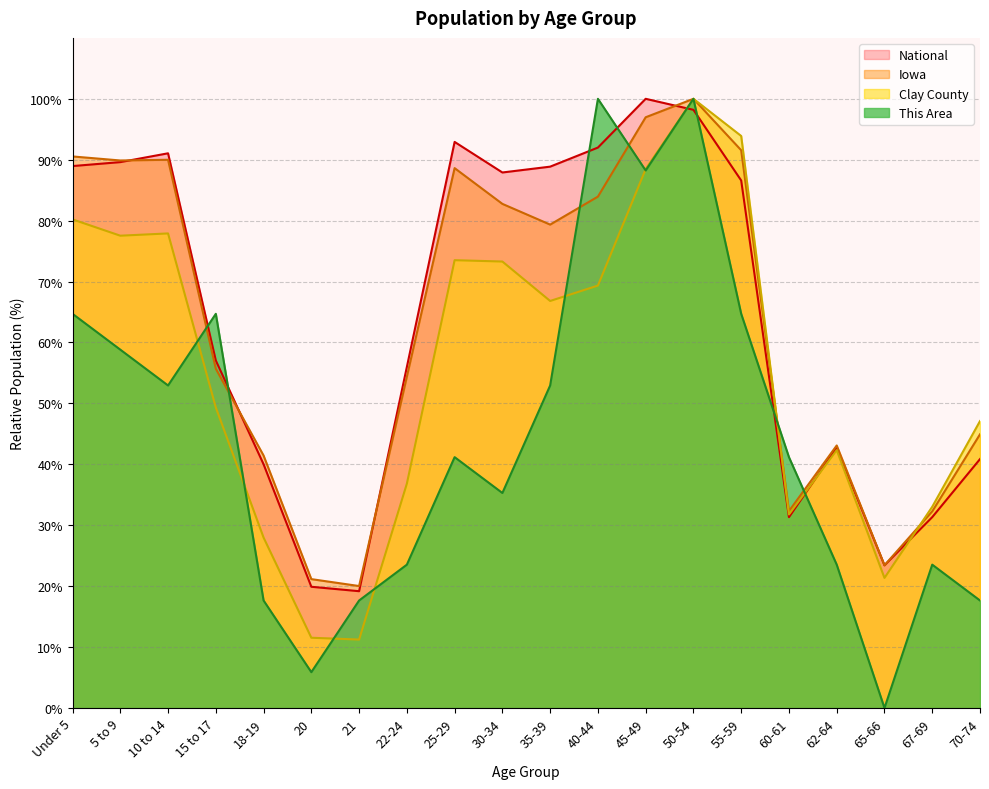

List the series in order of their peak value, highest first.

This Area, Clay County, Iowa, National